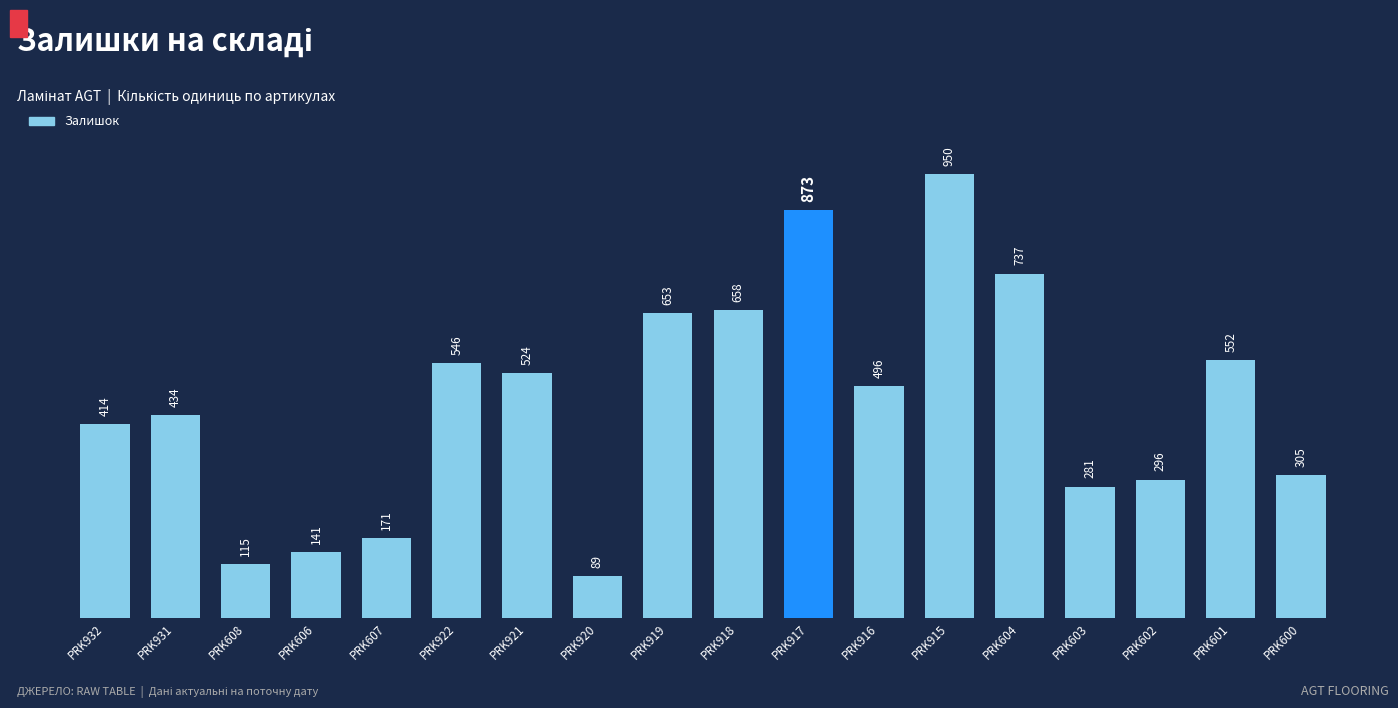

Is it true that the value at PRK932 is 414?

True